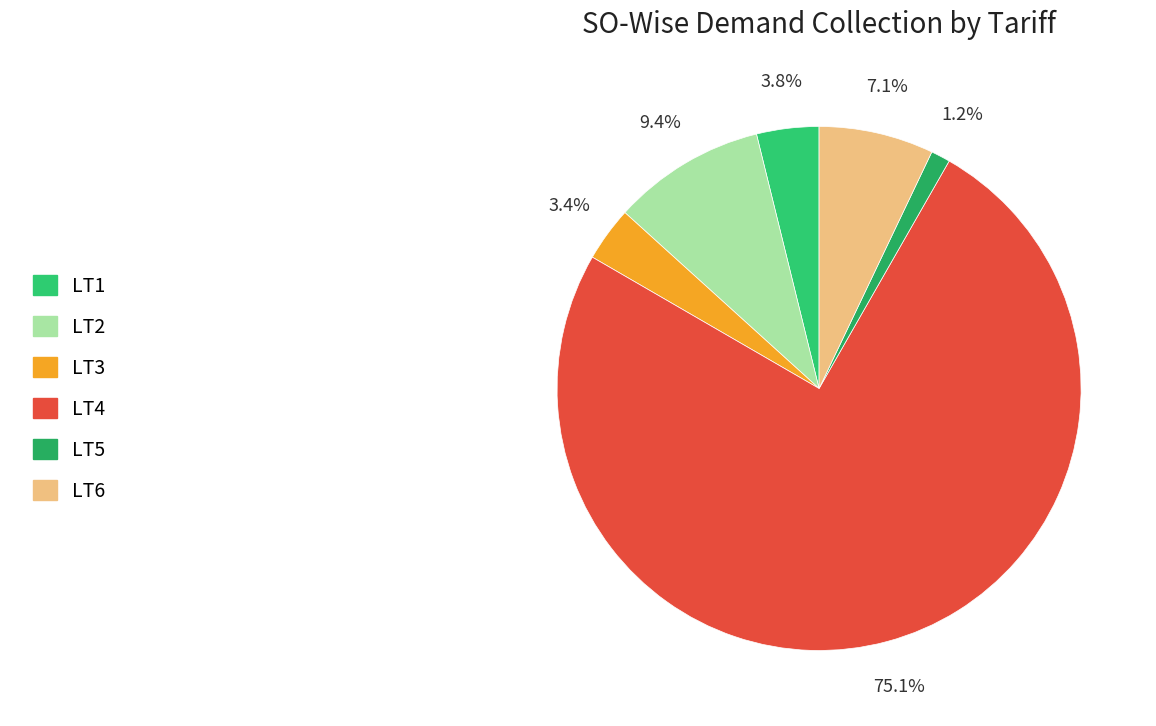

Is there any slice that represents more than half of the pie?

Yes